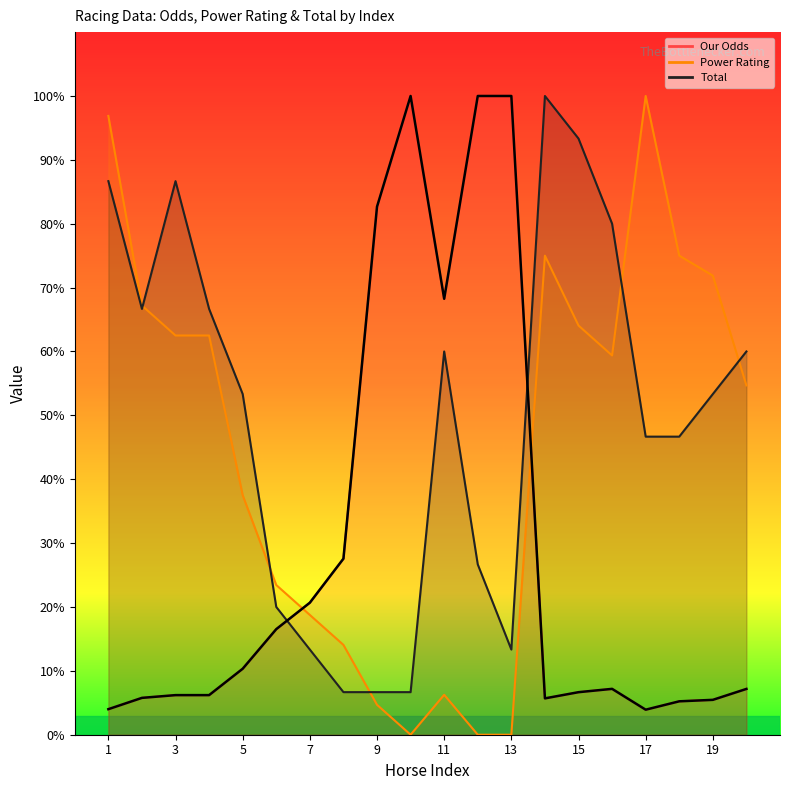

At which label does Our Odds first exceed 7?

5